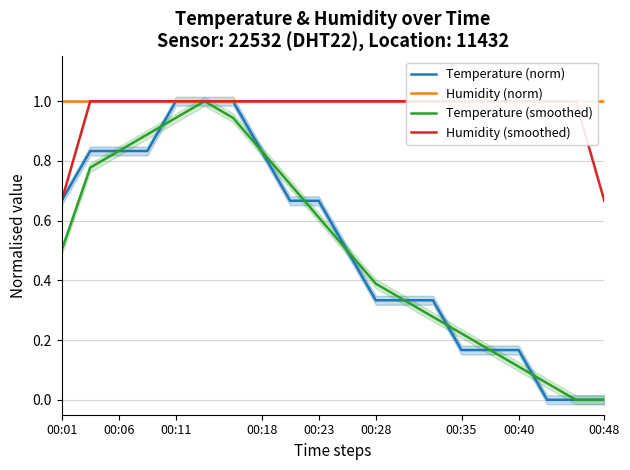

What is the highest value of the Temperature (smoothed) series?

1.0